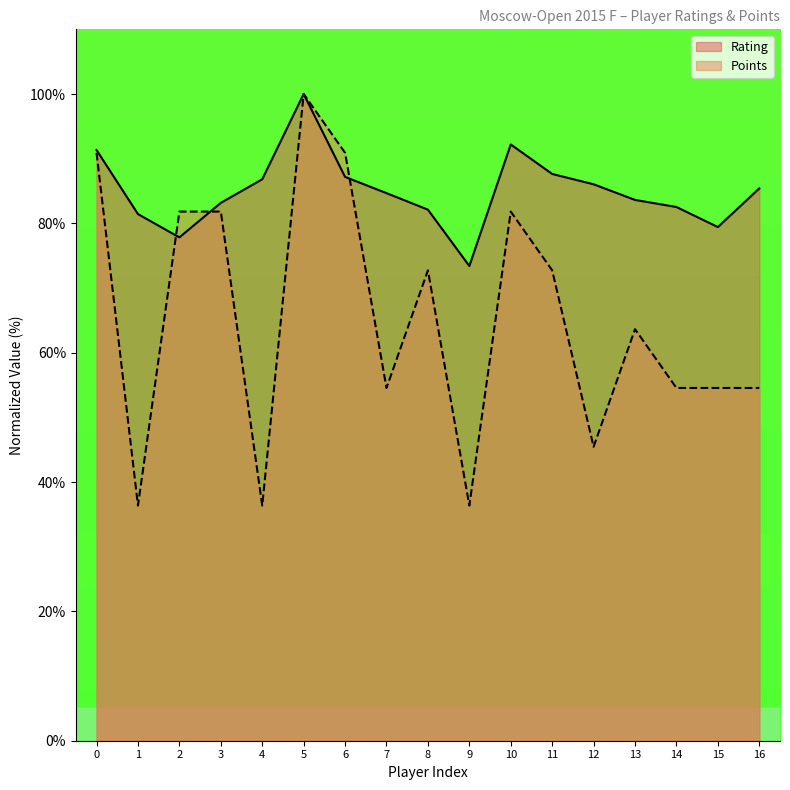

True or false: Rating has more than 2 interior local peaks.

False